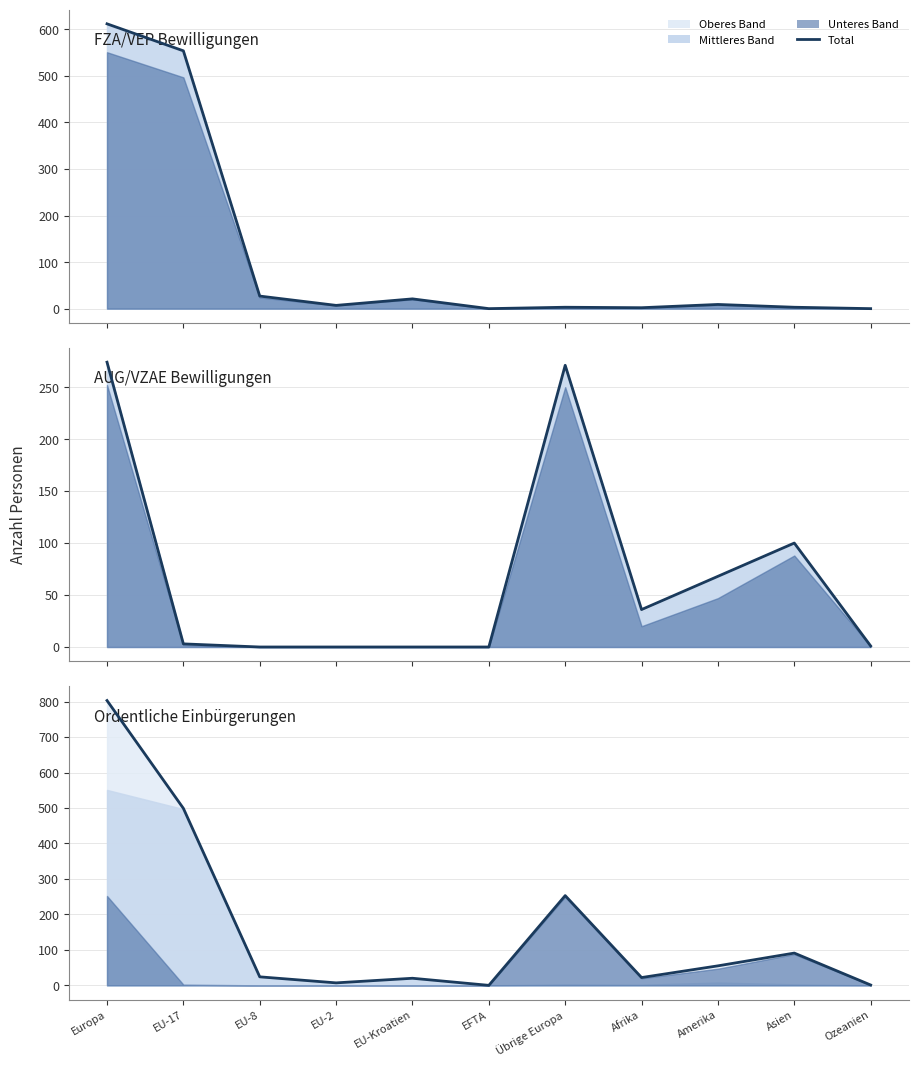

What is the value of the 9th point from the left?

55